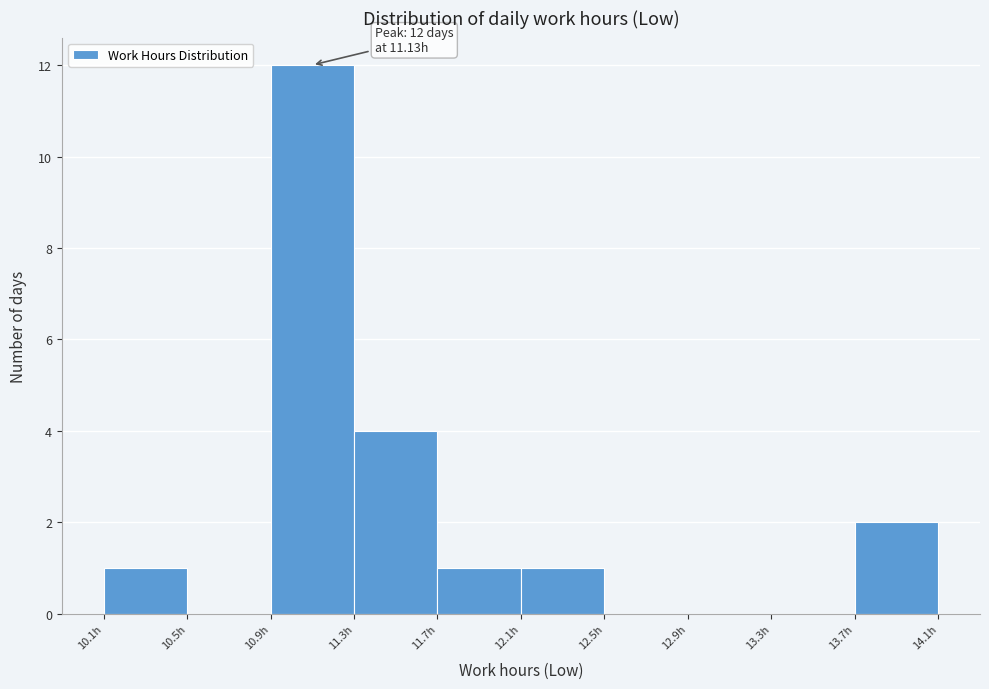

Over which range of the x-axis is the bar tallest?

10.95 to 11.35